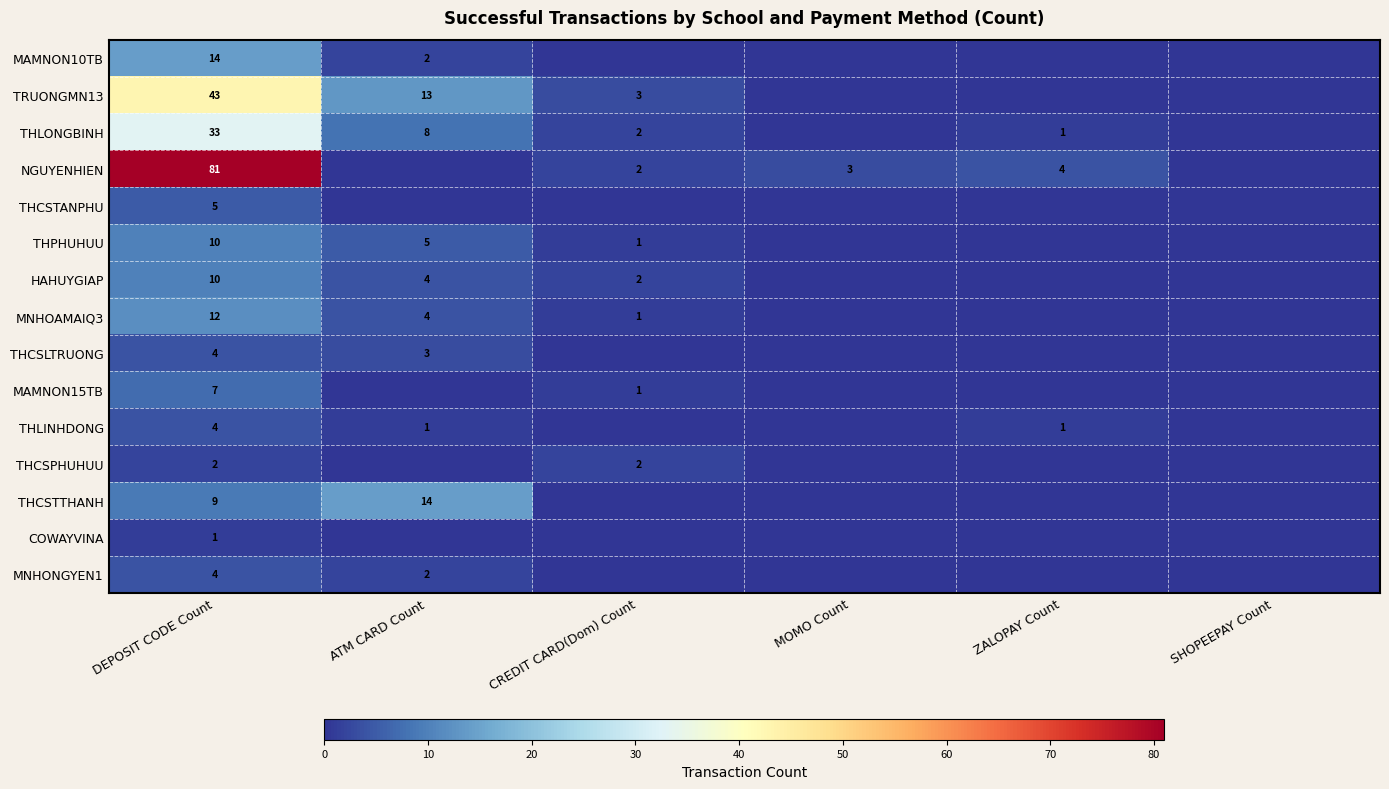

At which category does the chart reach its peak across all series?

DEPOSIT CODE Count